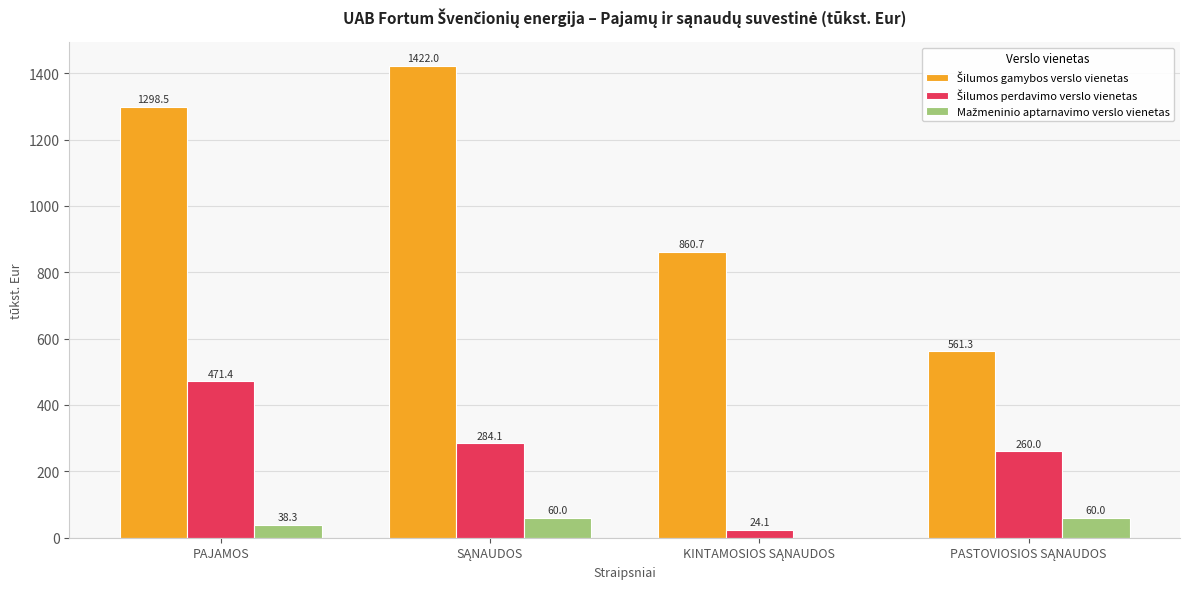

At which category is the sum across all series the highest?

PAJAMOS